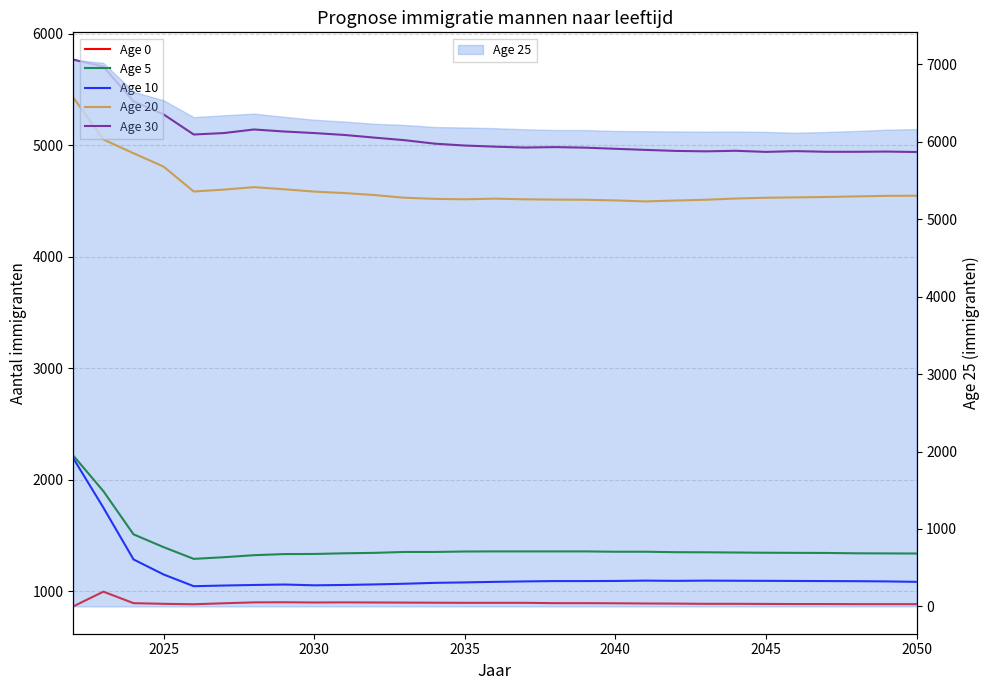

What is the maximum value for Age 25?

7061